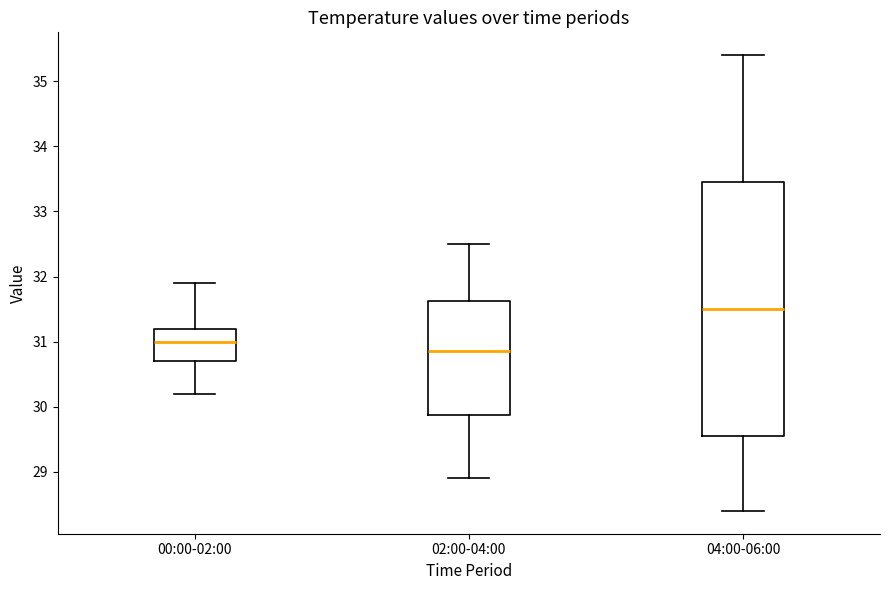

Which box's median line is the lowest?

02:00-04:00